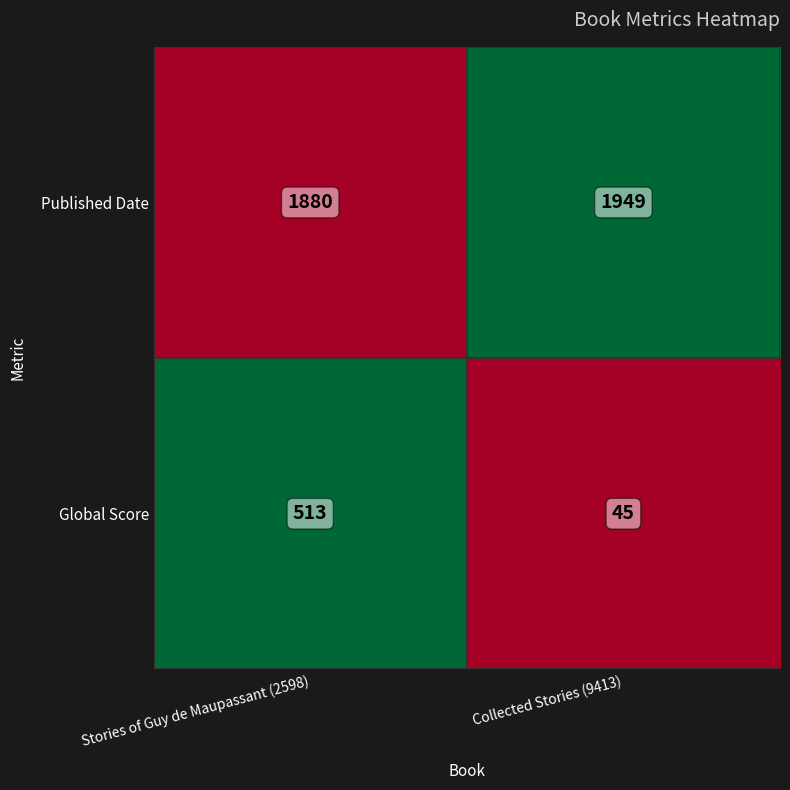

Is it true that Global Score equals 513 at Stories of Guy de Maupassant (2598)?

True